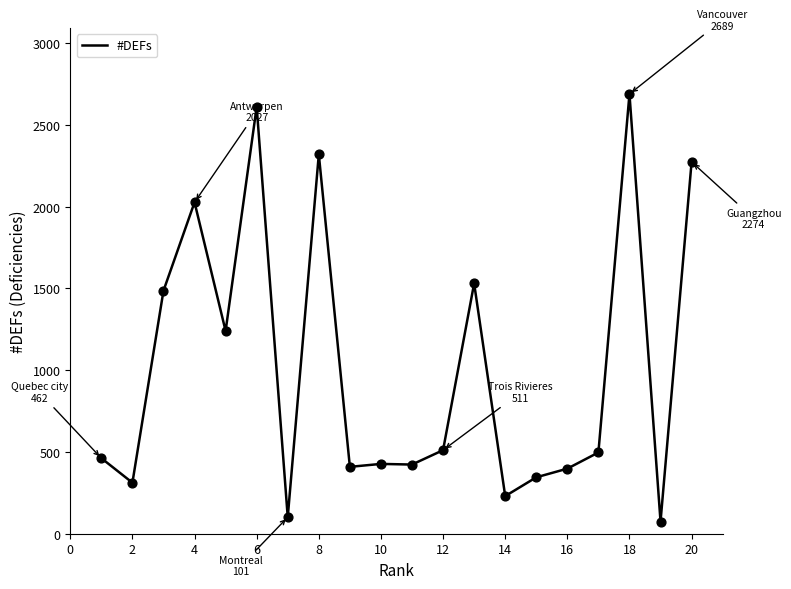

What is the difference between the maximum and minimum values?

2615